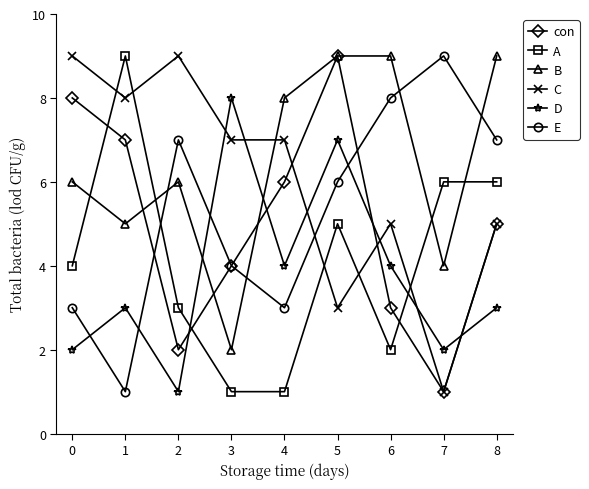

What is the greatest value displayed?

9